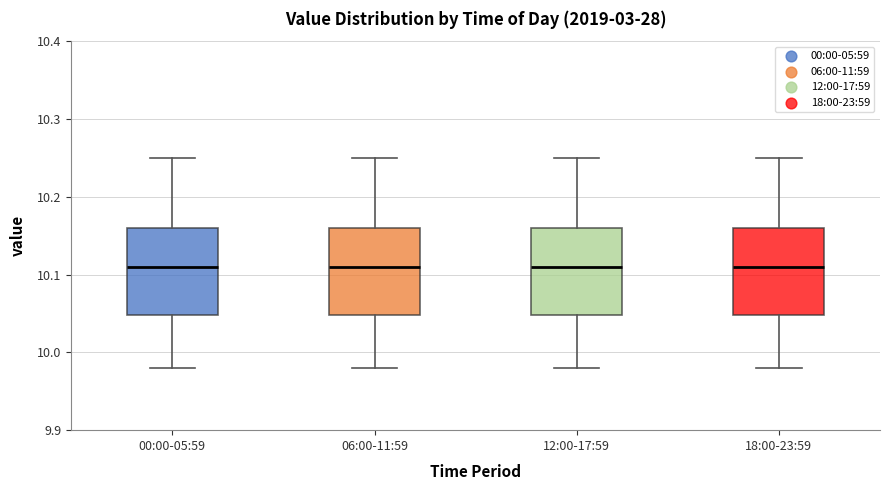

Reading left to right, read every box against the y-axis: the position of its median line, the range the box covers, and the ends of its whiskers. The values are not printed on the chart, so give them approximately, as read against the axis.

00:00-05:59: median 10.11, box 10.05 to 10.16, whiskers 9.98 to 10.25
06:00-11:59: median 10.11, box 10.05 to 10.16, whiskers 9.98 to 10.25
12:00-17:59: median 10.11, box 10.05 to 10.16, whiskers 9.98 to 10.25
18:00-23:59: median 10.11, box 10.05 to 10.16, whiskers 9.98 to 10.25